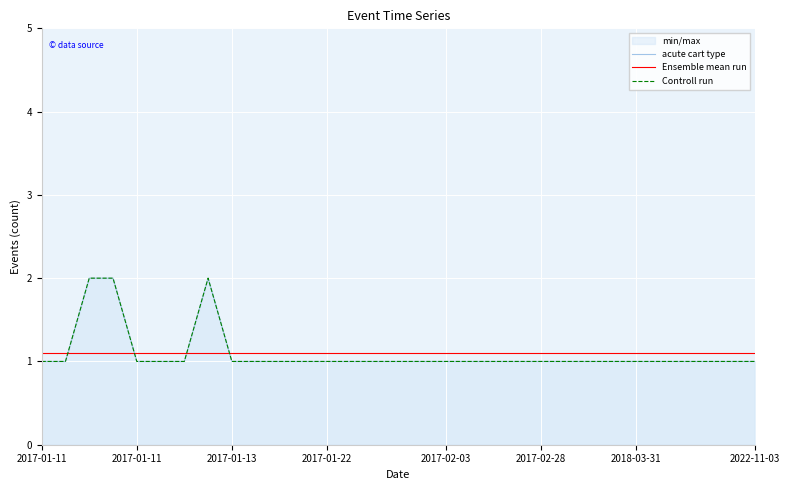

What is the total value across all series at 20?

3.1